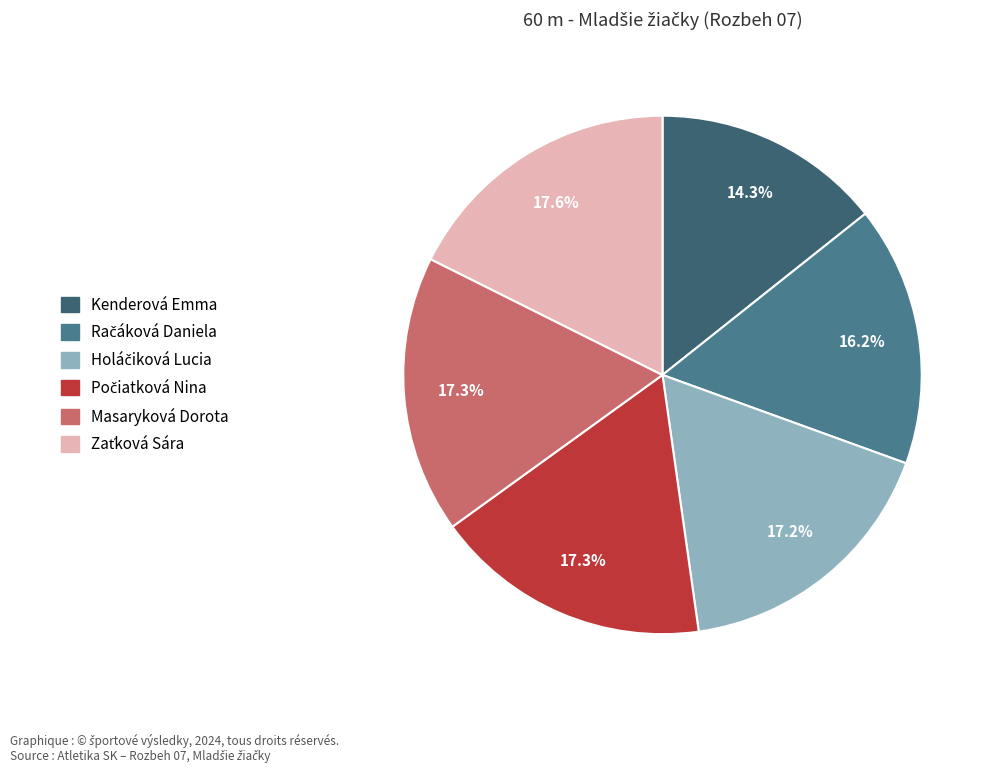

Combined, do Kenderová Emma and Račáková Daniela account for over 50%?

No